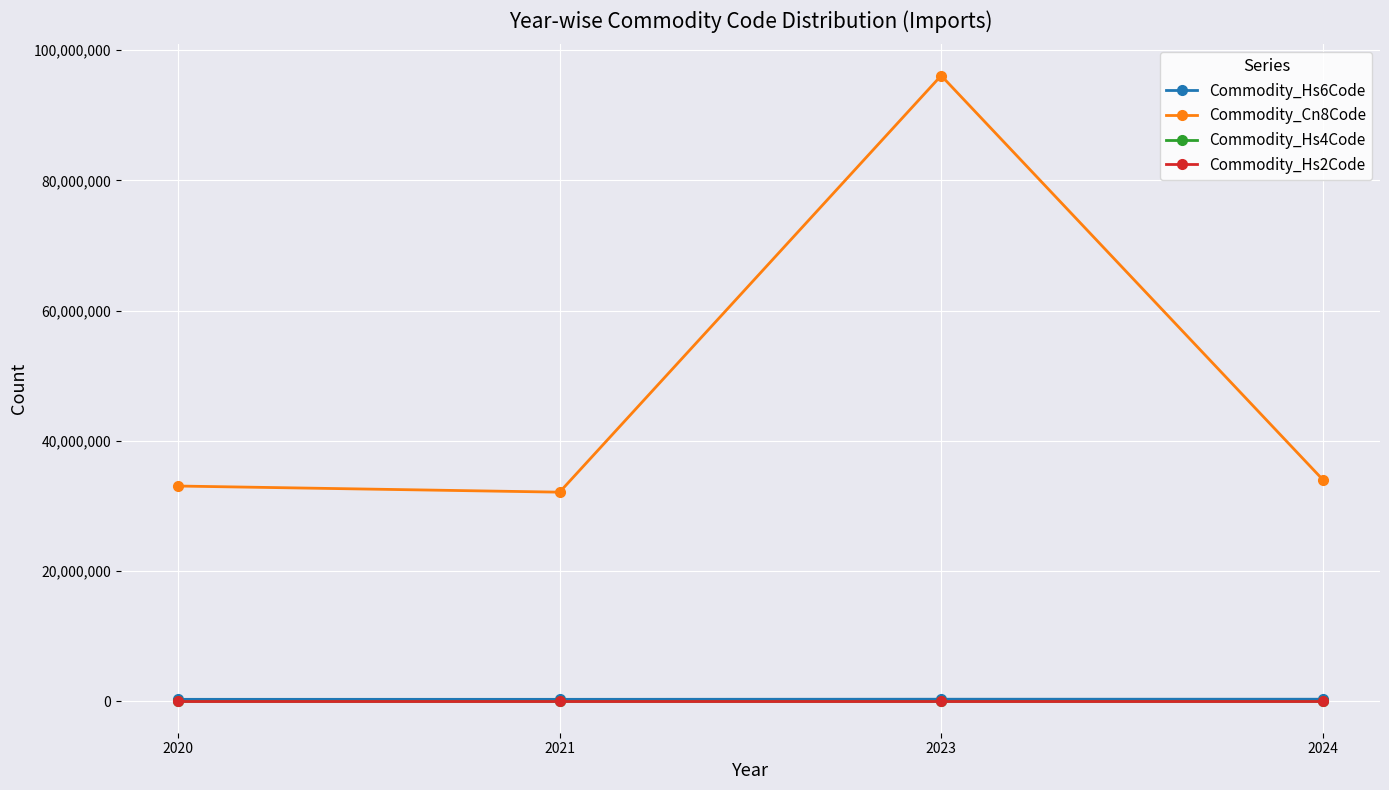

What is the difference between the maximum and minimum values in the Commodity_Cn8Code series?

63958900